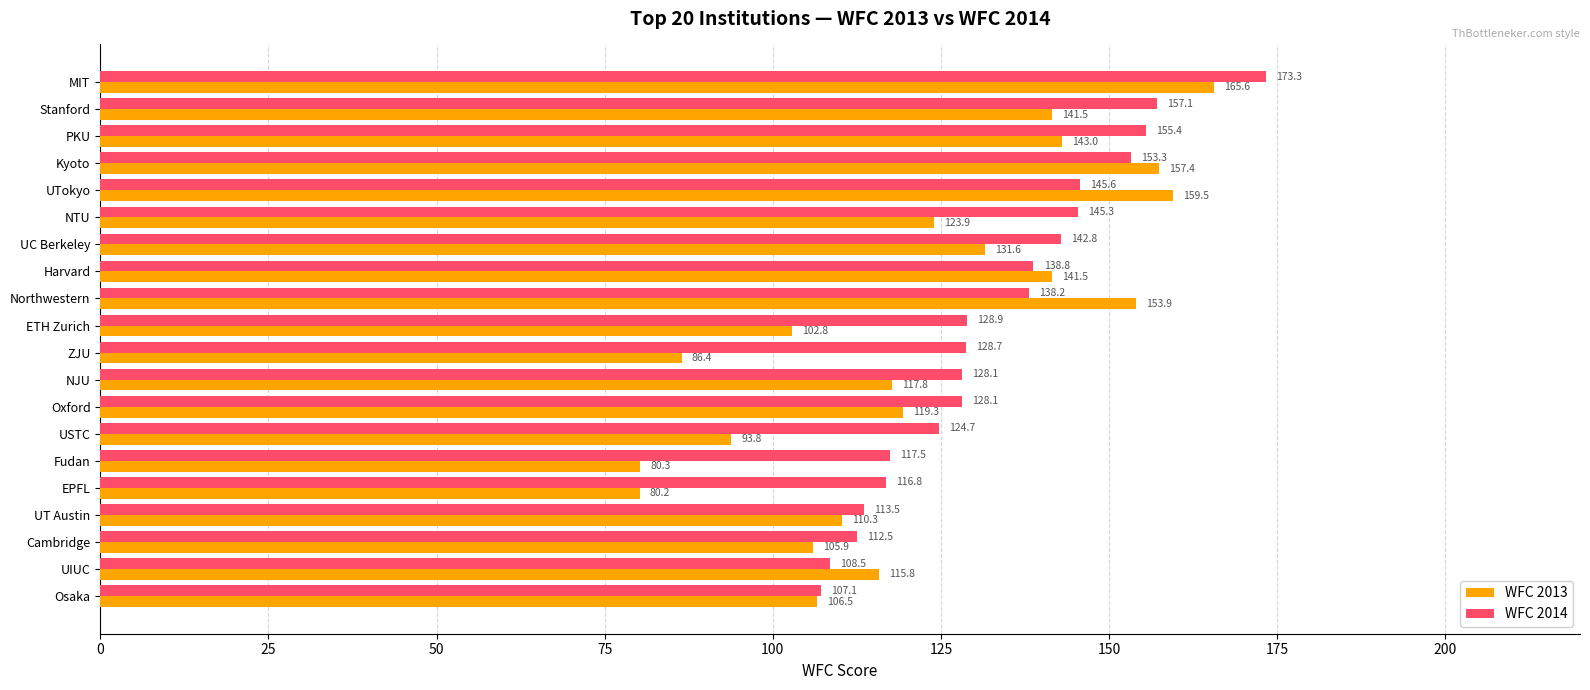

How many data points in WFC 2013 are less than 119?

10